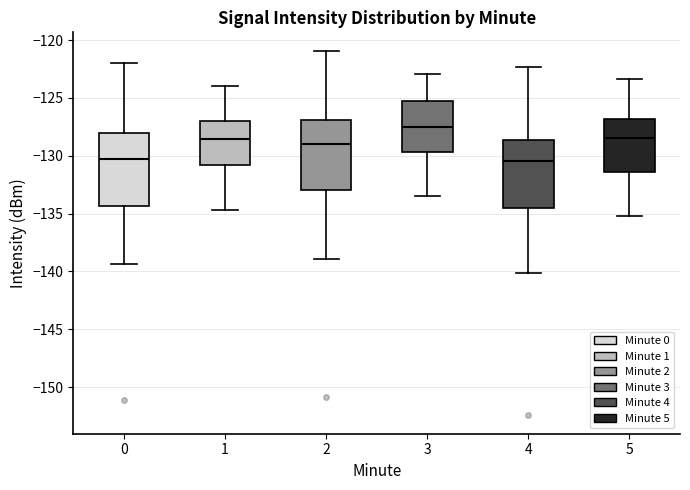

Reading left to right, read every box against the y-axis: the position of its median line, the range the box covers, and the ends of its whiskers. The values are not printed on the chart, so give them approximately, as read against the axis.

0: median -130.5, box -134.5 to -128.0, whiskers -139.5 to -122.0
1: median -128.5, box -131.0 to -127.0, whiskers -134.5 to -124.0
2: median -129.0, box -133.0 to -127.0, whiskers -139.0 to -121.0
3: median -127.5, box -129.5 to -125.5, whiskers -133.5 to -123.0
4: median -130.5, box -134.5 to -128.5, whiskers -140.0 to -122.5
5: median -128.5, box -131.5 to -127.0, whiskers -135.0 to -123.5